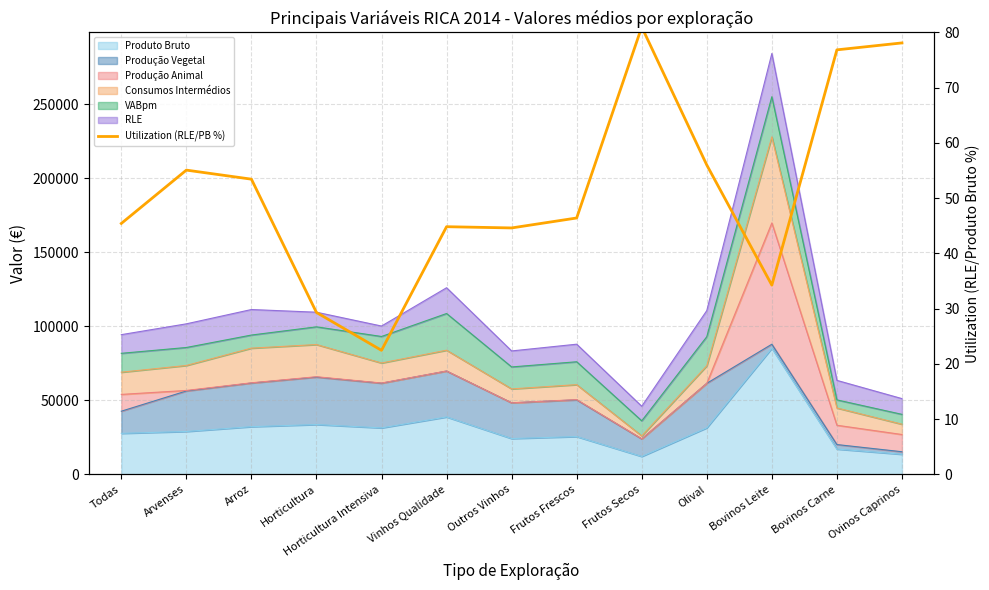

What position from the left is Arvenses?

2